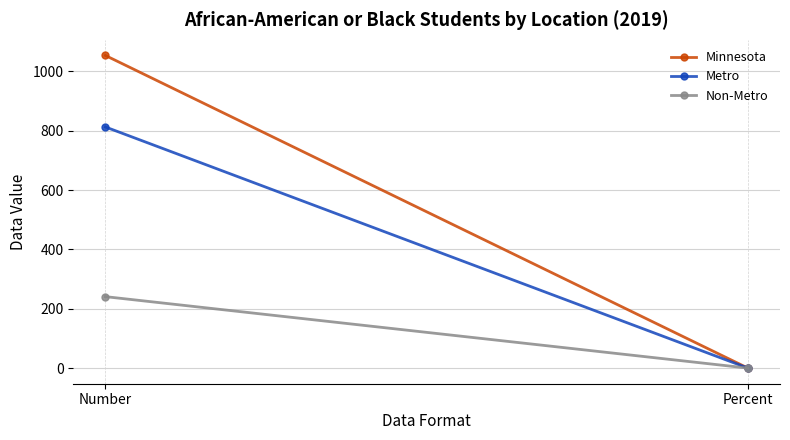

What are all the series names shown in the legend?

Minnesota, Metro, Non-Metro